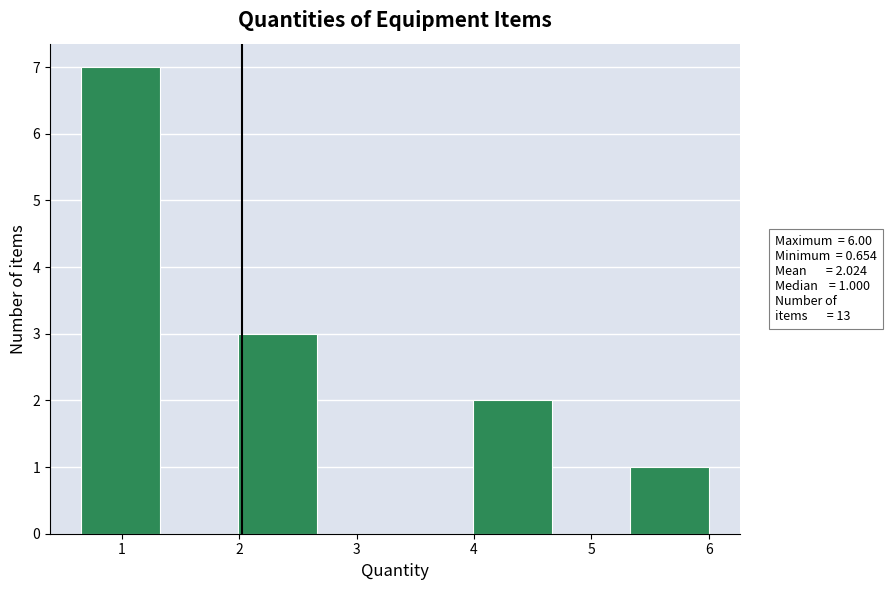

Over which range of the x-axis is the bar tallest?

0.7 to 1.3